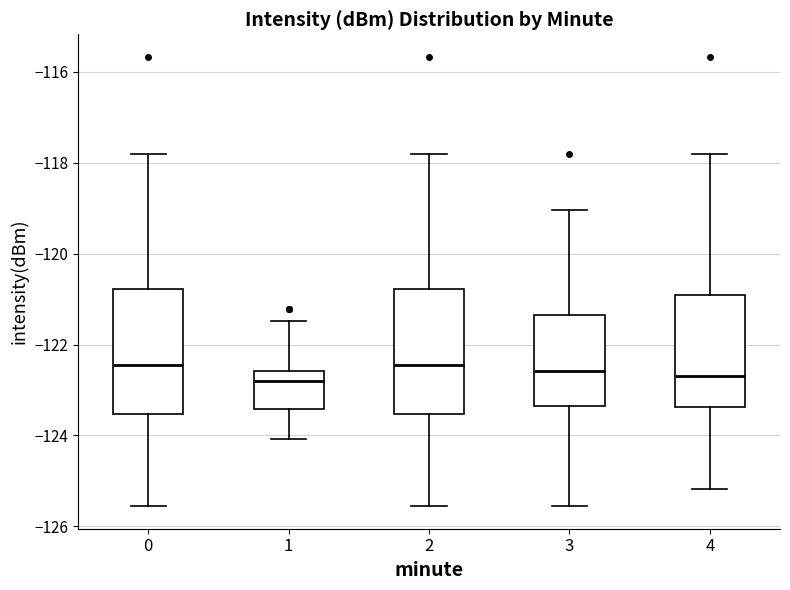

Reading left to right, read every box against the y-axis: the position of its median line, the range the box covers, and the ends of its whiskers. The values are not printed on the chart, so give them approximately, as read against the axis.

0: median -122.4, box -123.6 to -120.8, whiskers -125.6 to -117.8
1: median -122.8, box -123.4 to -122.6, whiskers -124.0 to -121.4
2: median -122.4, box -123.6 to -120.8, whiskers -125.6 to -117.8
3: median -122.6, box -123.4 to -121.4, whiskers -125.6 to -119.0
4: median -122.6, box -123.4 to -121.0, whiskers -125.2 to -117.8